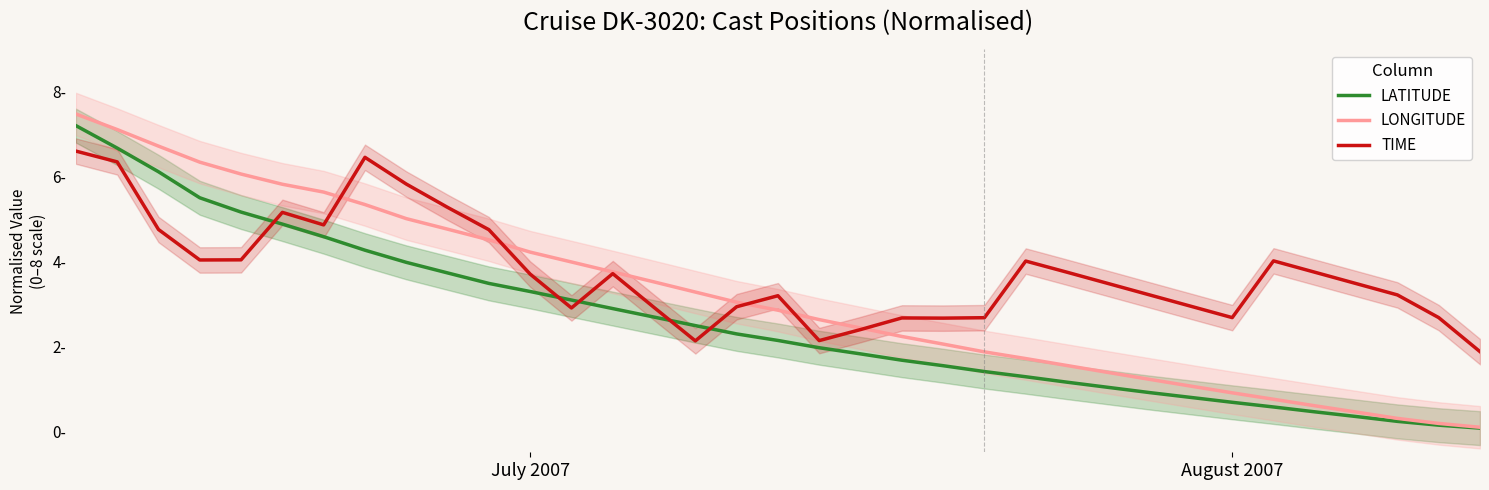

At which label does LATITUDE first exceed 2?

July 2007